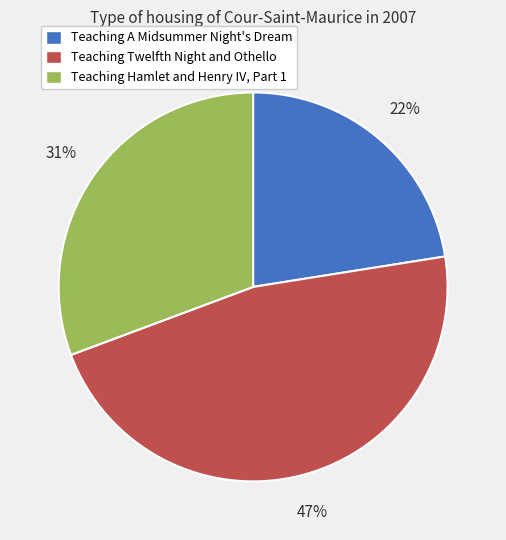

Which slice is the largest?

Teaching Twelfth Night and Othello